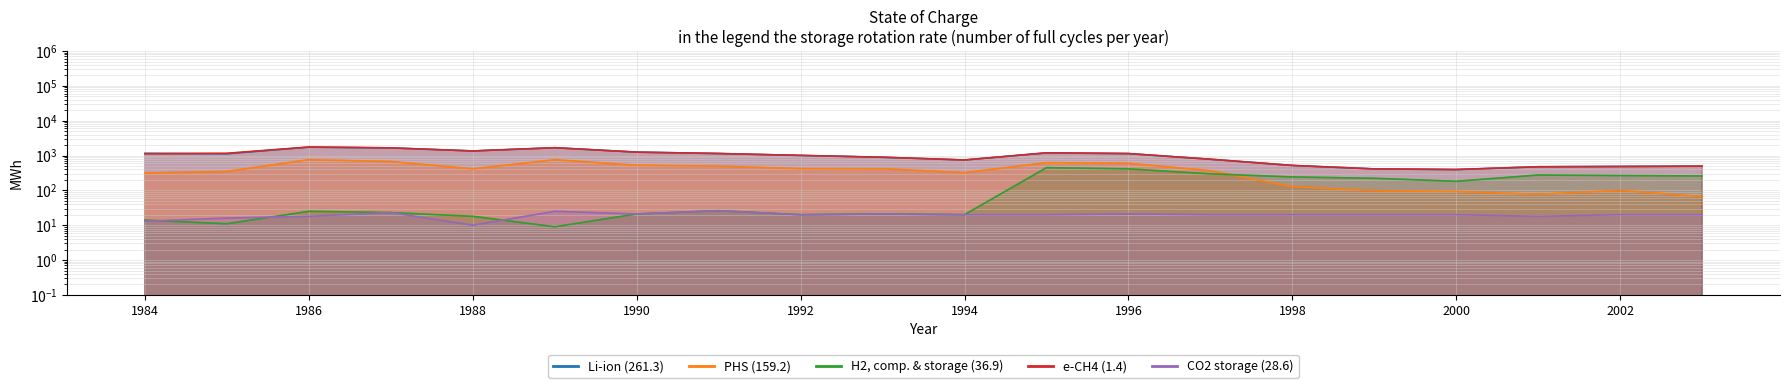

Is it true that CO2 storage (28.6) equals 20 at 11?

True